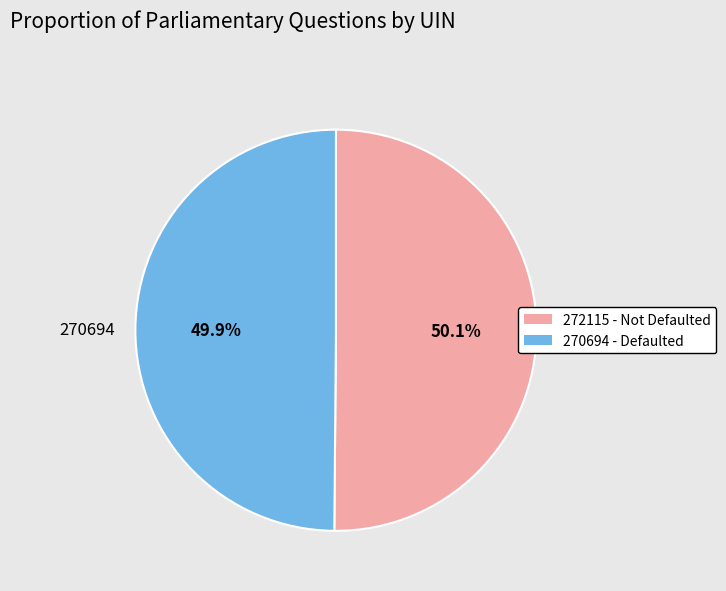

Count the number of slices in the pie.

2